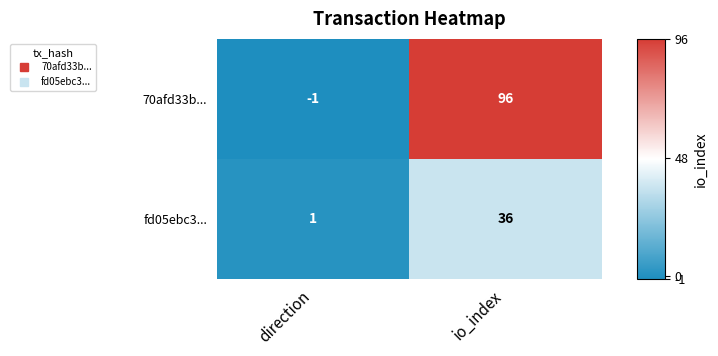

Which series has the largest range (max minus min)?

70afd33b...